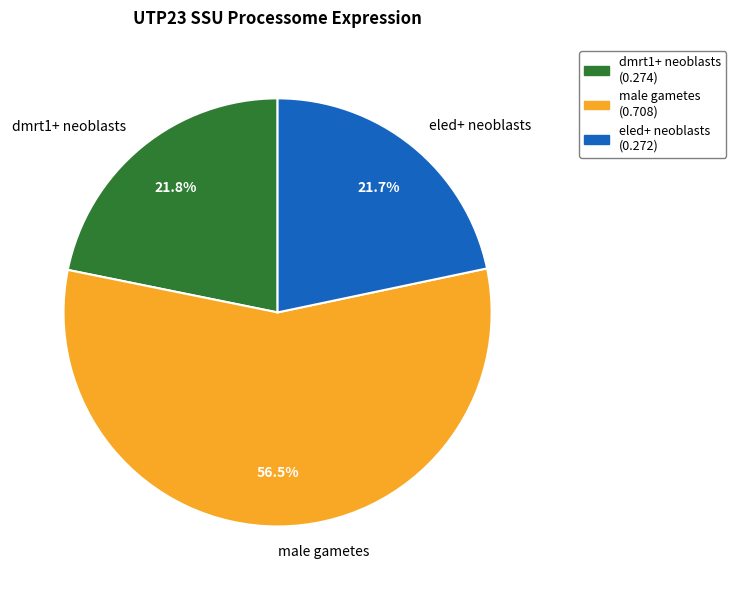

Which has a higher value, dmrt1+ neoblasts or male gametes?

male gametes